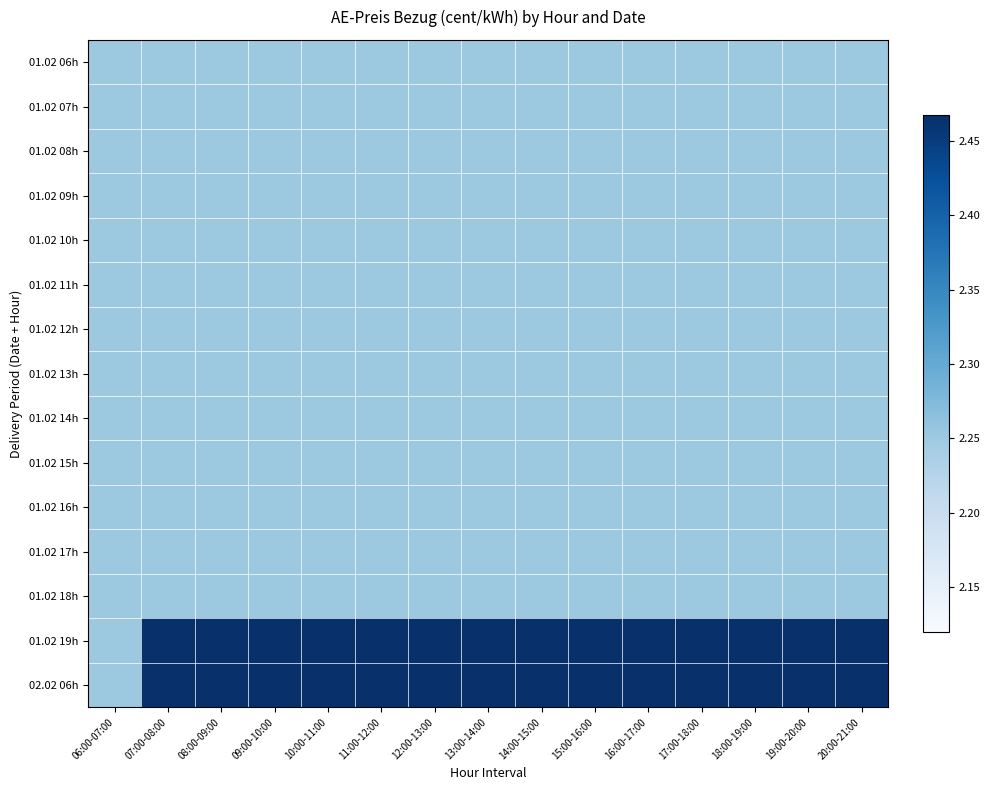

Between 18:00-19:00 and 09:00-10:00, which is larger?

18:00-19:00